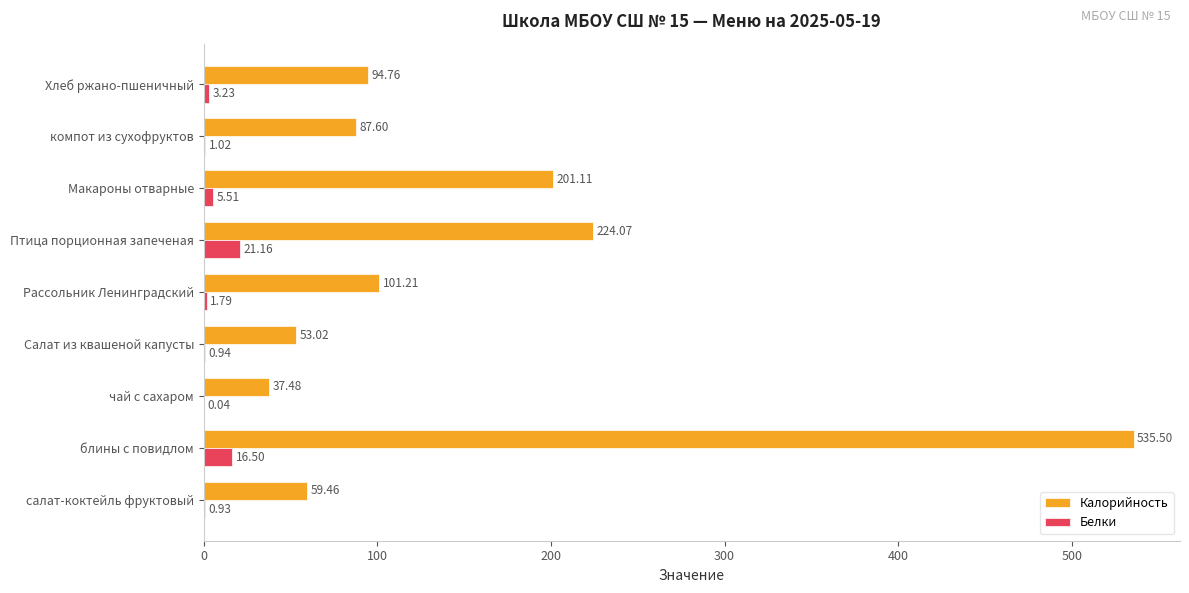

At which category is the sum across all series the highest?

блины с повидлом